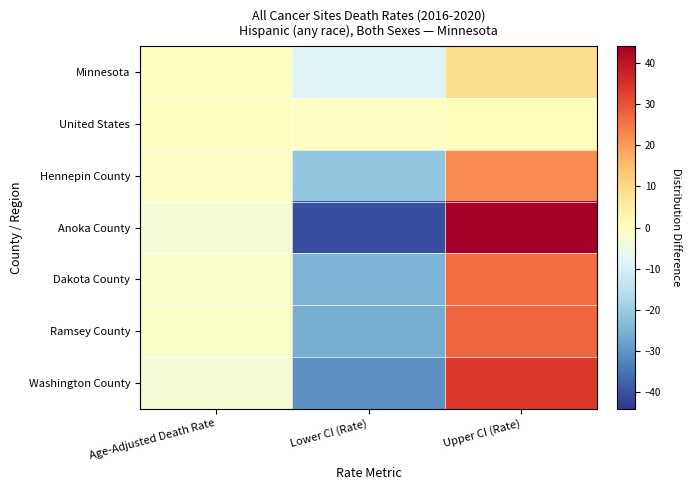

At which category is the sum across all series the highest?

Upper CI (Rate)